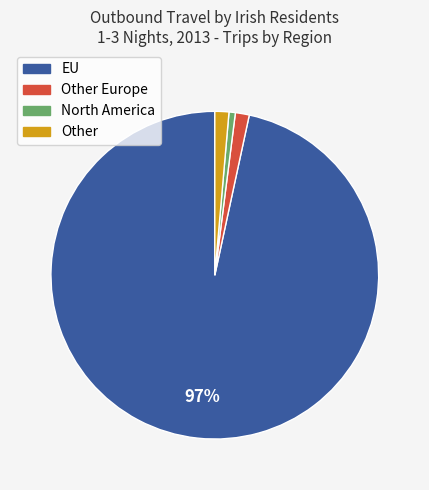

Is there any slice that represents more than half of the pie?

Yes